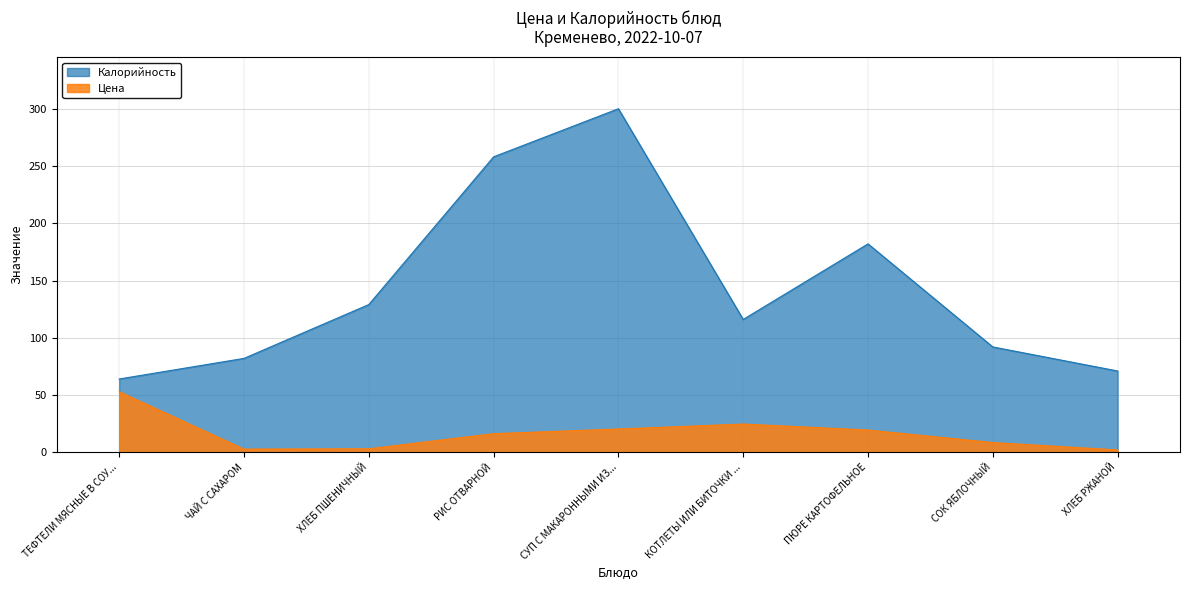

What is the maximum value for Цена?

52.9